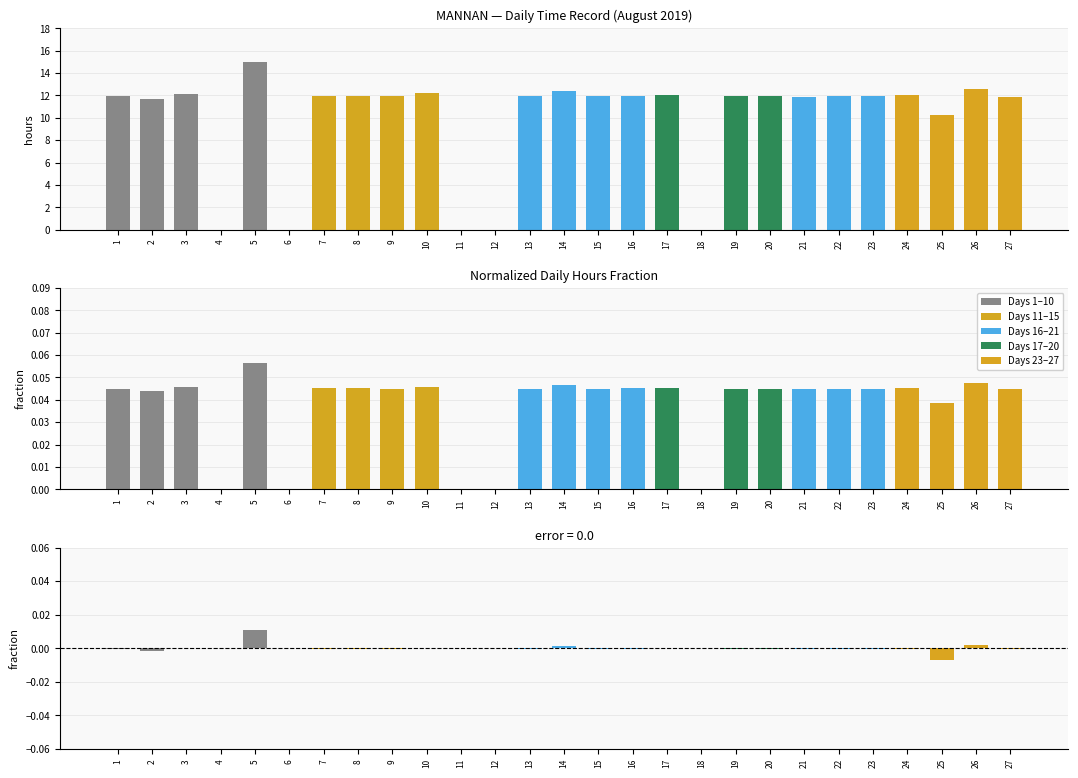

Which series has the largest total across all categories?

Low (hours)